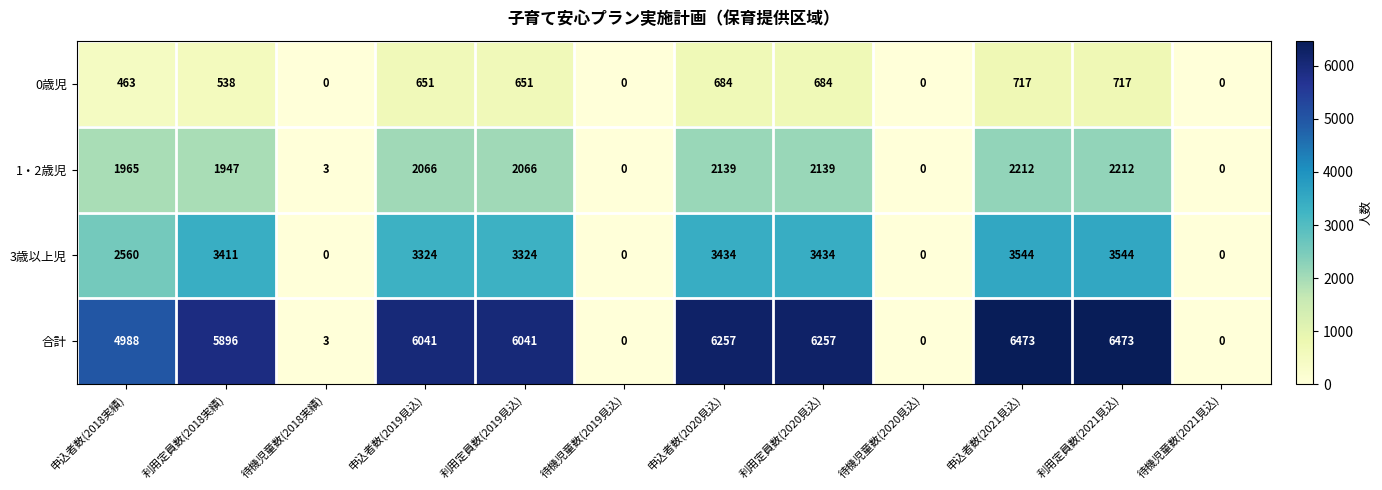

What is the highest value of the 0歳児 series?

717